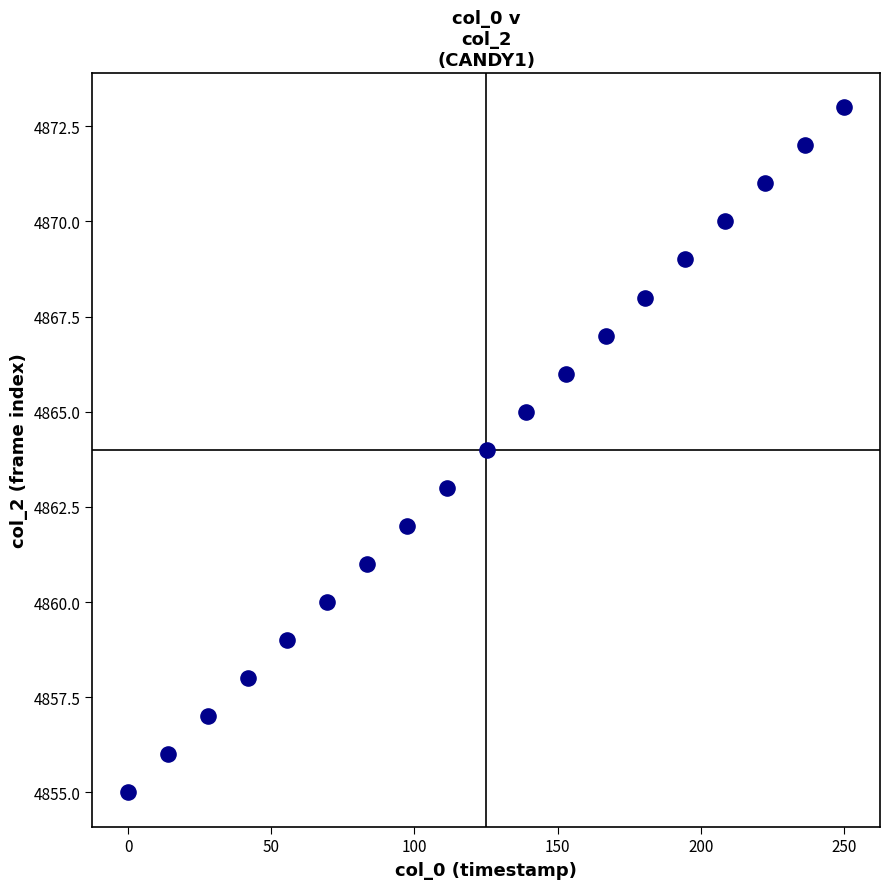

What is the range of Y values (max minus min)?

18